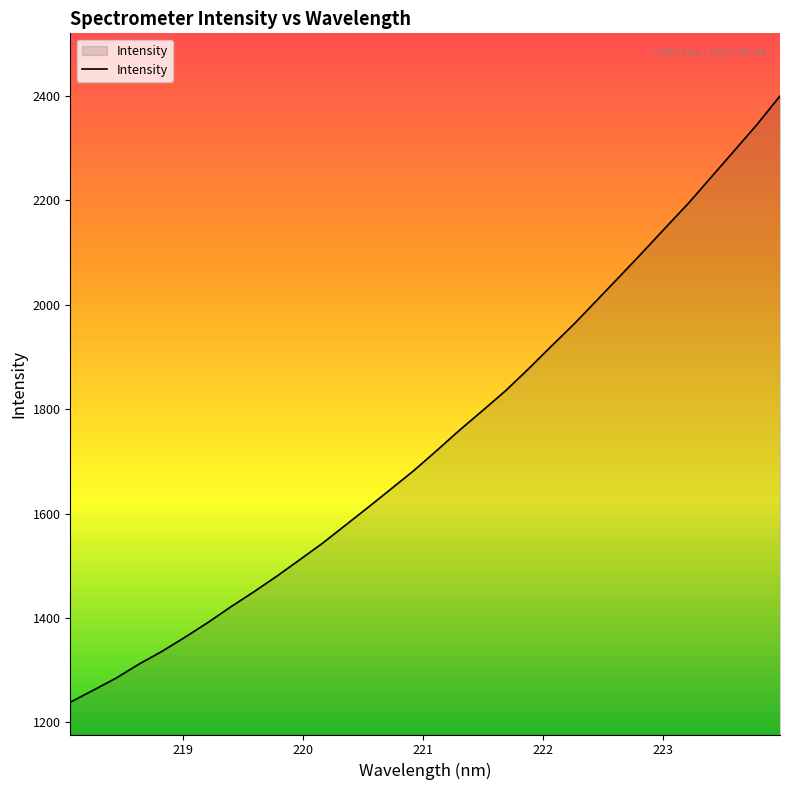

What is the difference between the maximum and minimum values?

1161.5